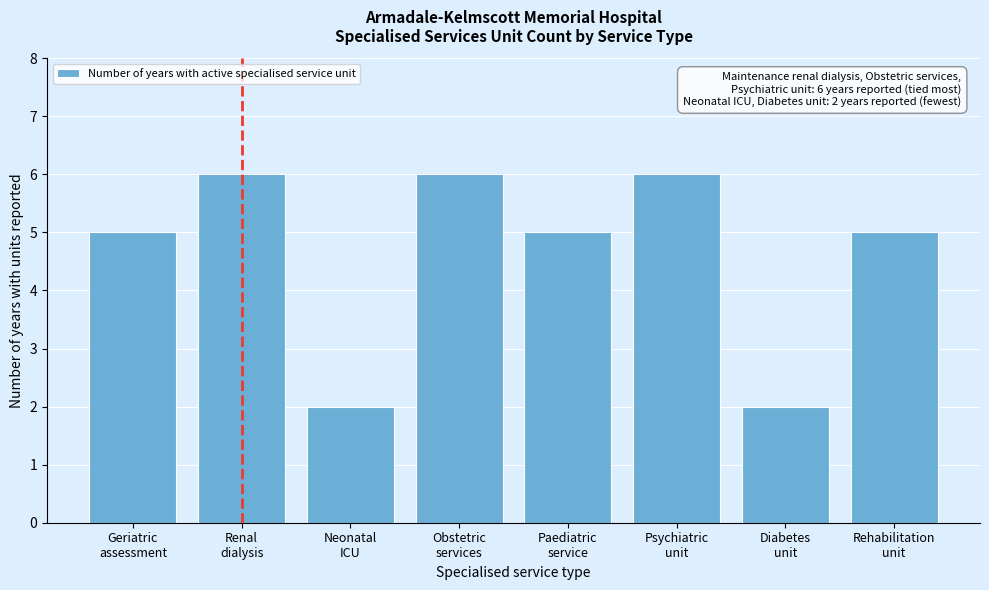

Reading left to right, extract all data points from this chart.

5	6	2	6	5	6	2	5